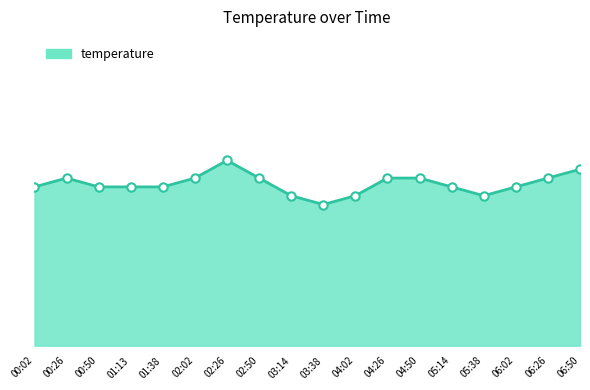

Reading left to right, list all the values displayed in this chart.

00:02=5.8	00:26=5.9	00:50=5.8	01:13=5.8	01:38=5.8	02:02=5.9	02:26=6.1	02:50=5.9	03:14=5.7	03:38=5.6	04:02=5.7	04:26=5.9	04:50=5.9	05:14=5.8	05:38=5.7	06:02=5.8	06:26=5.9	06:50=6.0